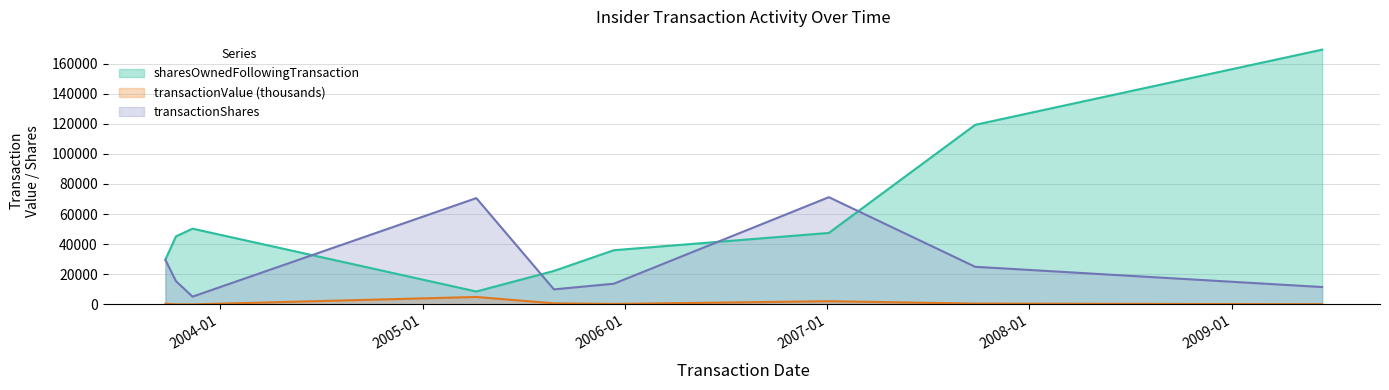

What is the approximate value of transactionValue at 2003-11-13?

20.0